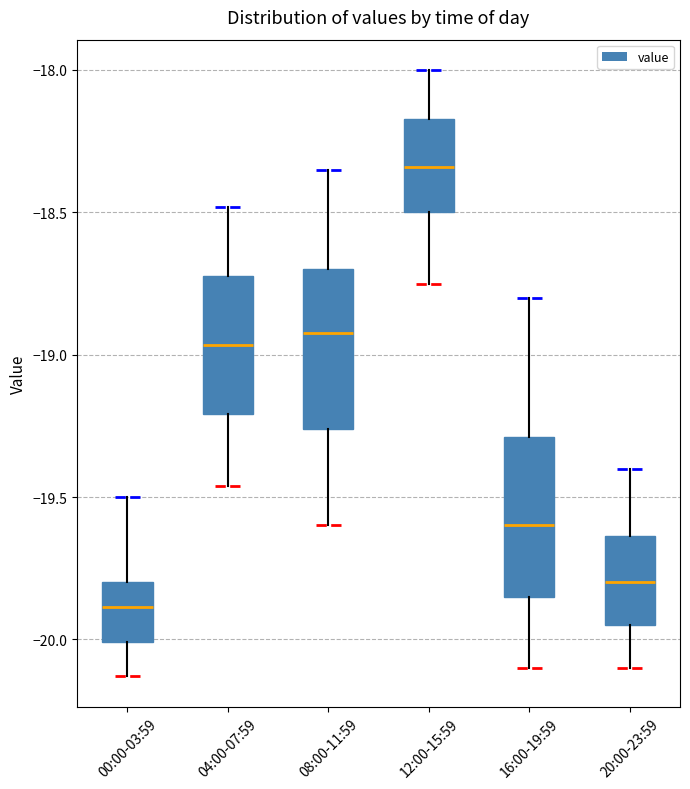

Reading left to right, read every box against the y-axis: the position of its median line, the range the box covers, and the ends of its whiskers. The values are not printed on the chart, so give them approximately, as read against the axis.

00:00-03:59: median -19.90, box -20.00 to -19.80, whiskers -20.15 to -19.50
04:00-07:59: median -18.95, box -19.20 to -18.70, whiskers -19.45 to -18.50
08:00-11:59: median -18.90, box -19.25 to -18.70, whiskers -19.60 to -18.35
12:00-15:59: median -18.35, box -18.50 to -18.15, whiskers -18.75 to -18.00
16:00-19:59: median -19.60, box -19.85 to -19.30, whiskers -20.10 to -18.80
20:00-23:59: median -19.80, box -19.95 to -19.65, whiskers -20.10 to -19.40